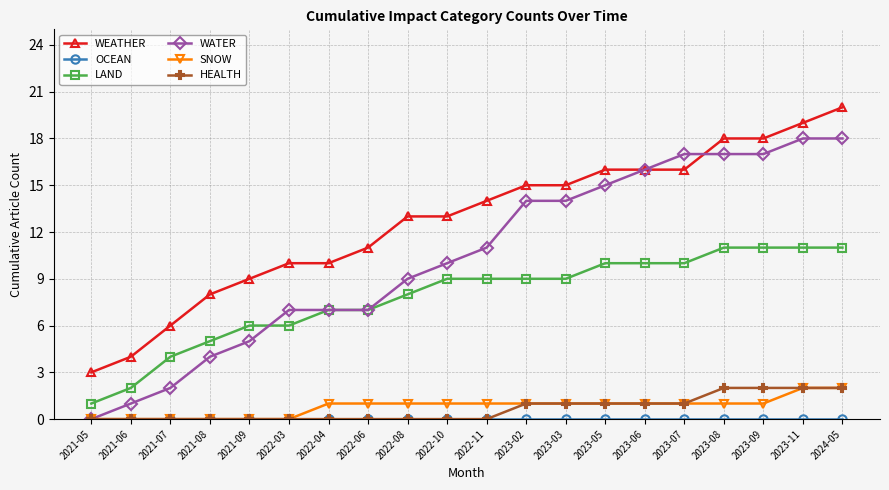

Which series has the largest total across all categories?

WEATHER